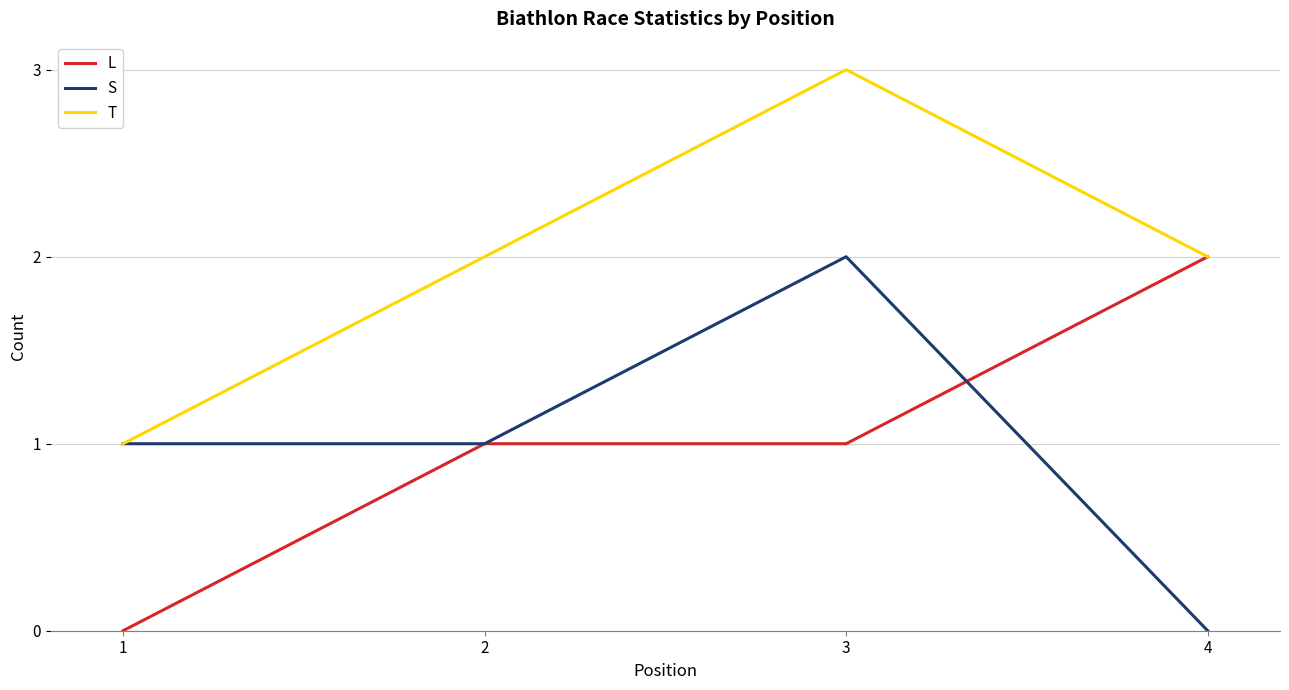

Between 1 and 3, which series saw the biggest shift?

T